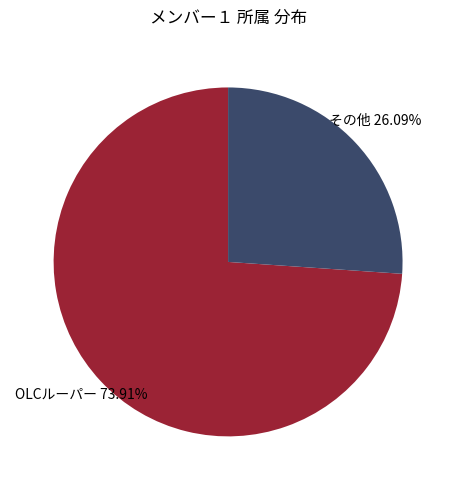

Do その他 and OLCルーパー together represent more than half of the pie?

Yes